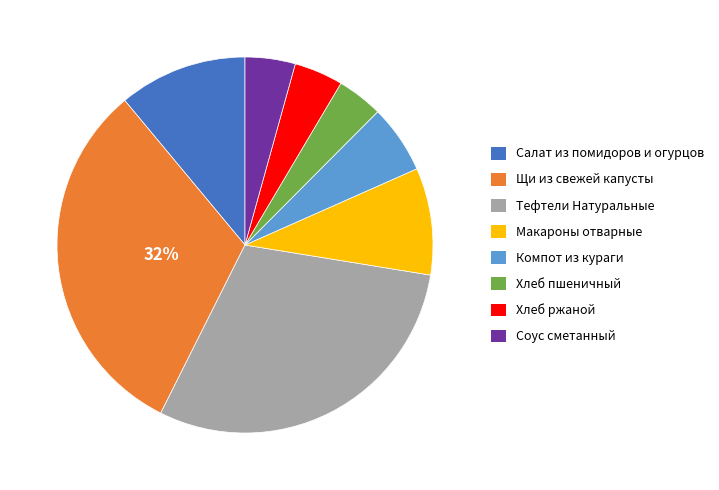

What is the largest slice in the pie chart?

Щи из свежей капусты